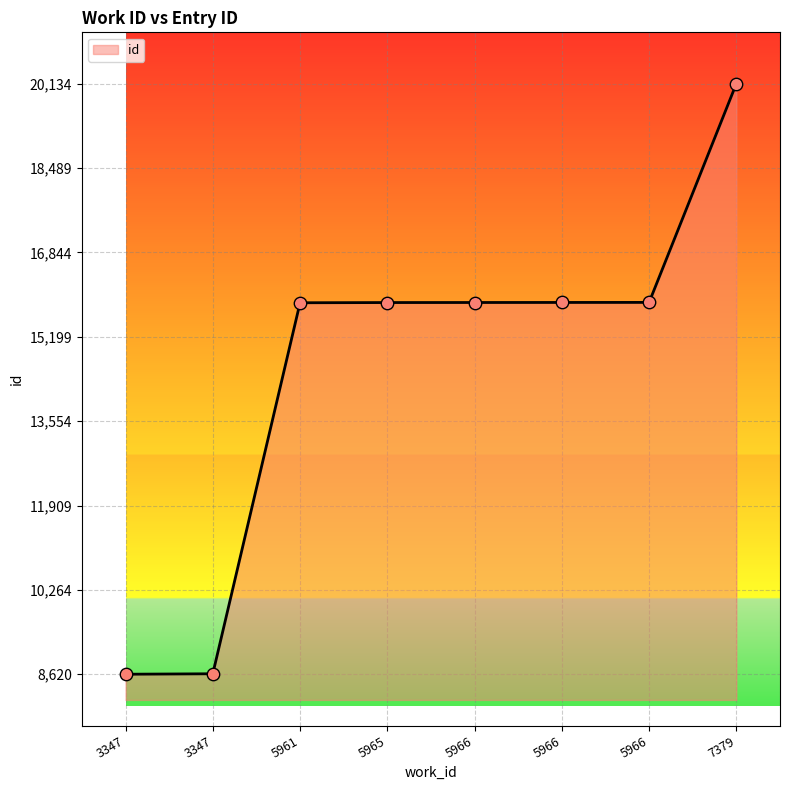

What is the change in value from 5966 to 5966?

+2